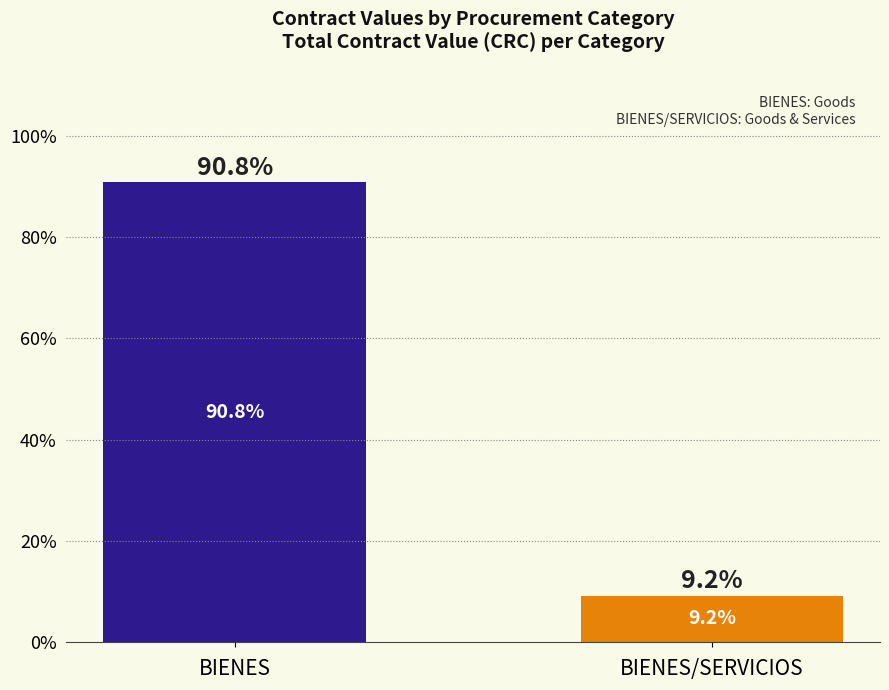

Does the chart contain stacked bars?

No